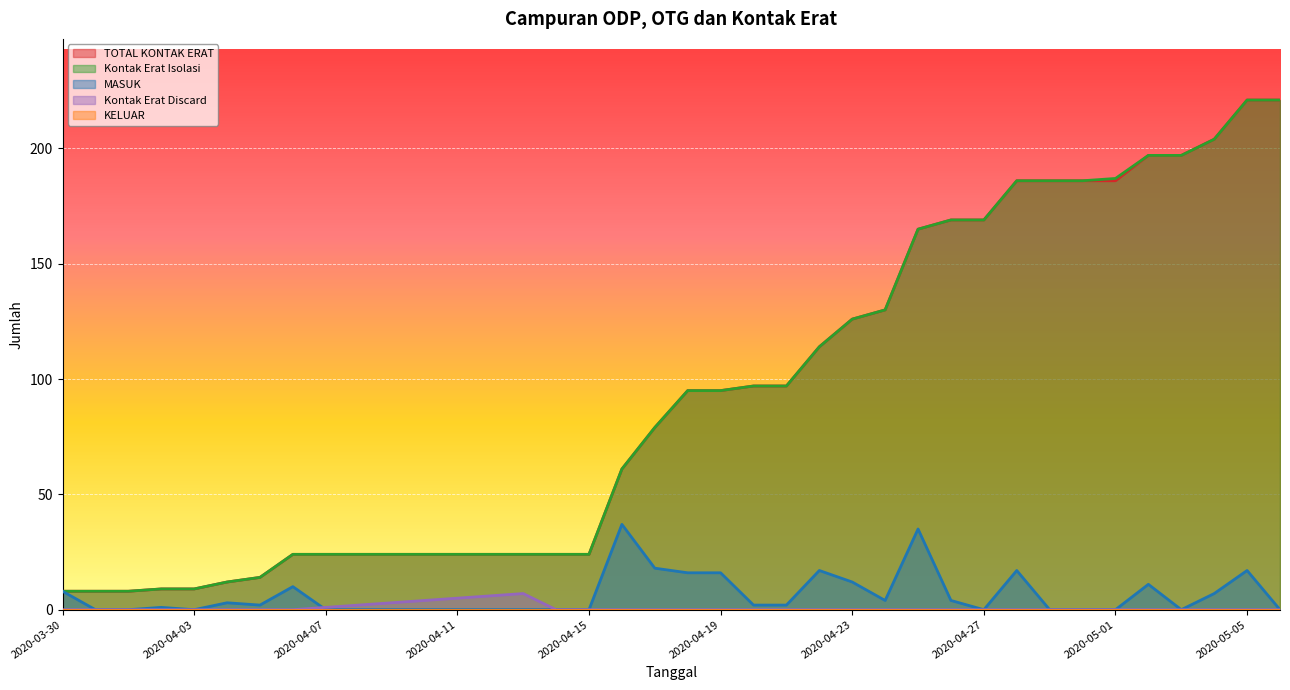

What is the difference between the maximum and minimum values in the MASUK series?

37